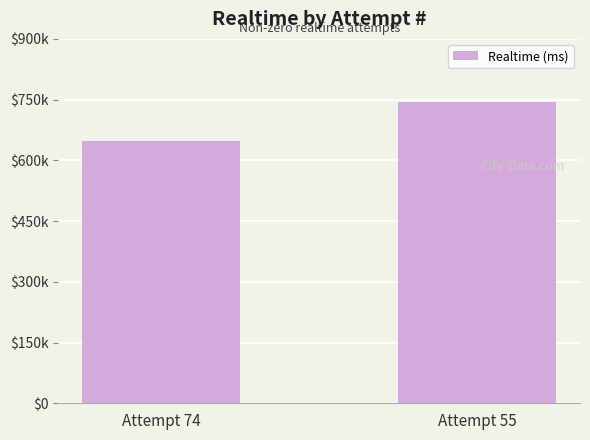

At which category does the chart reach its minimum across all series?

Attempt 74